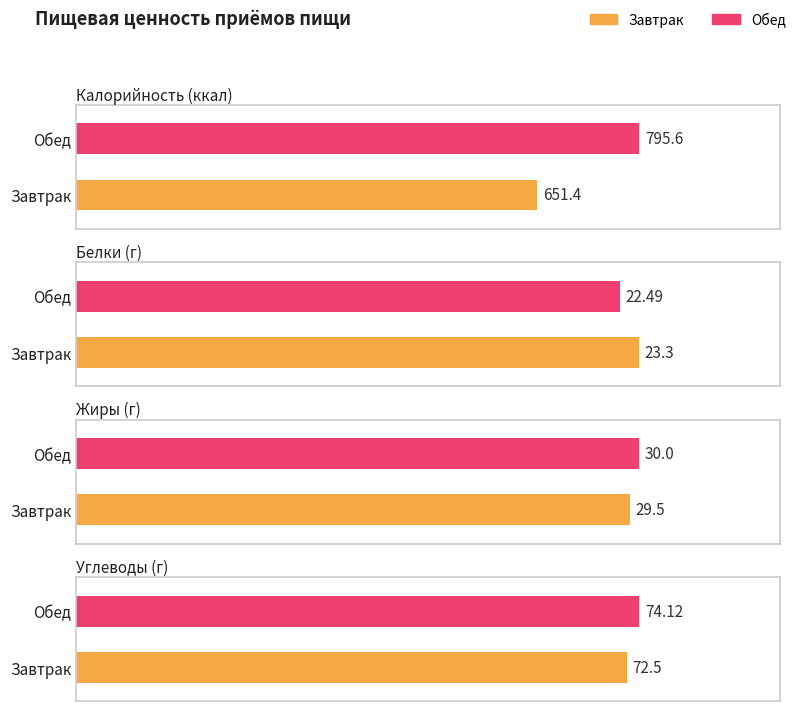

What is the label of the 2nd bar from the left?

Обед